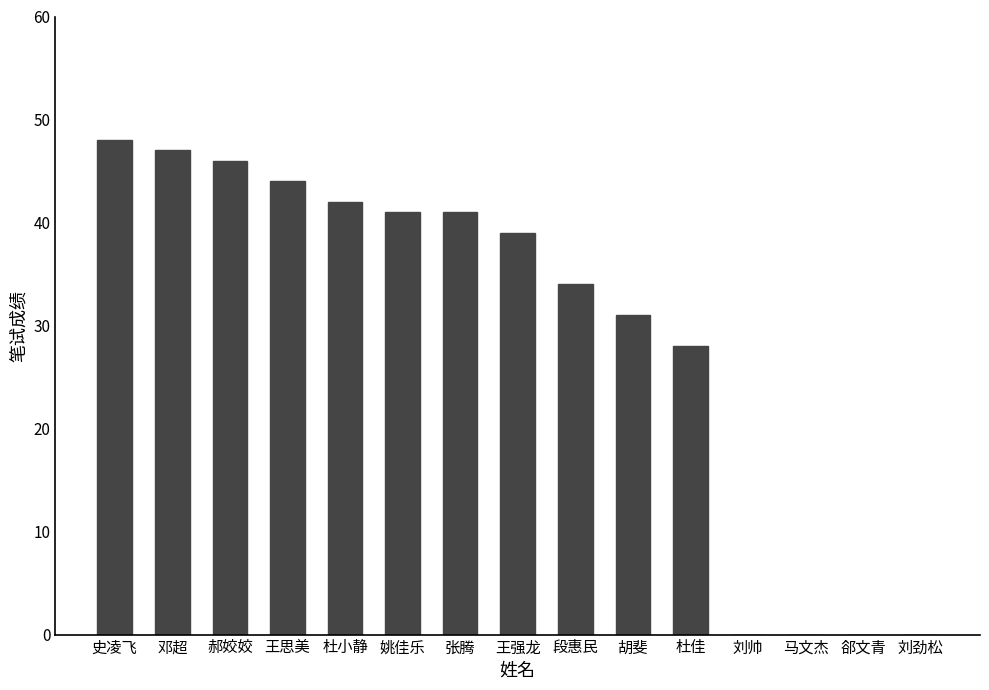

Reading left to right, list all the values displayed in this chart.

48	47	46	44	42	41	41	39	34	31	28	0	0	0	0